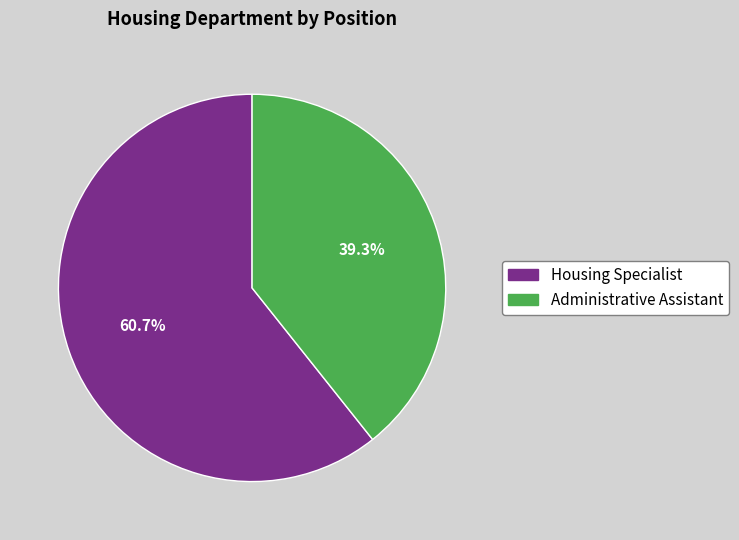

To the nearest percent, what portion does Housing Specialist represent?

61%